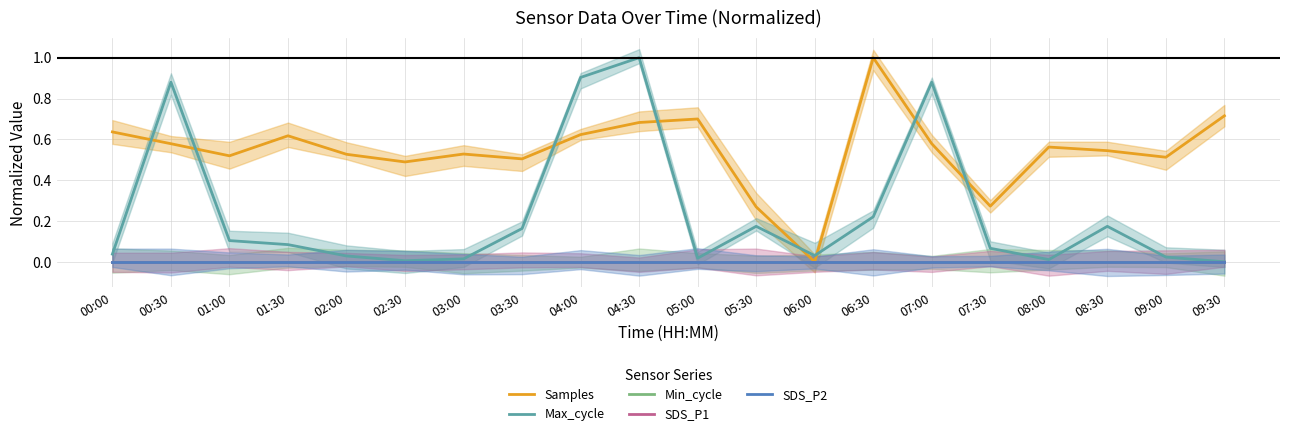

True or false: Samples has a value of 0.4 at 05:30.

False